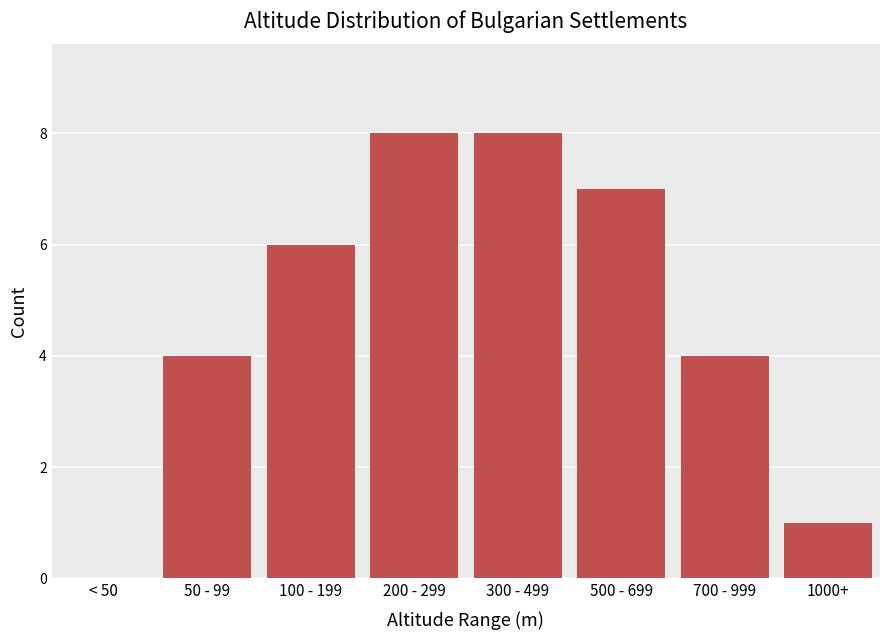

Reading left to right, transcribe all the data shown in this chart.

< 50=0	50 - 99=4	100 - 199=6	200 - 299=8	300 - 499=8	500 - 699=7	700 - 999=4	1000+=1